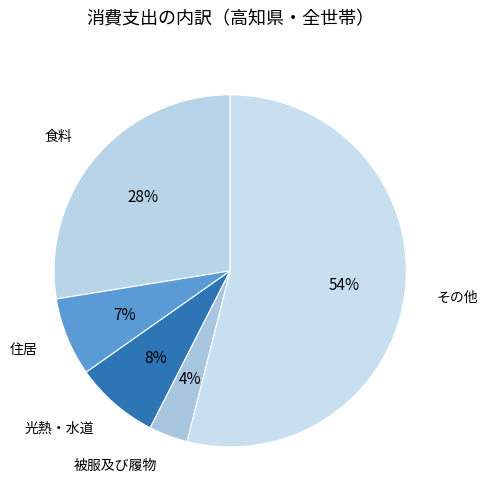

What is the largest slice in the pie chart?

その他